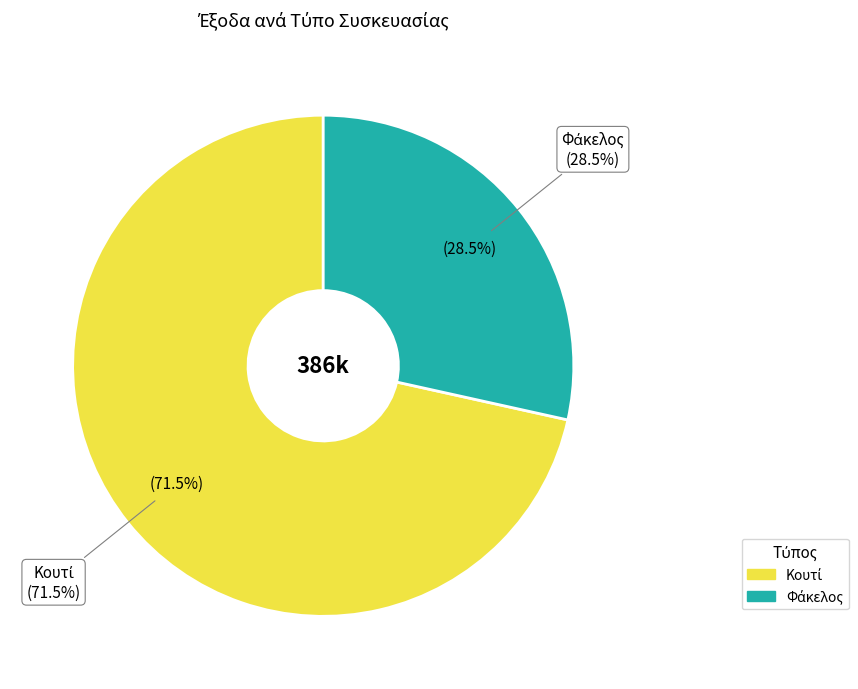

Which series has the widest spread of values?

Κουτί